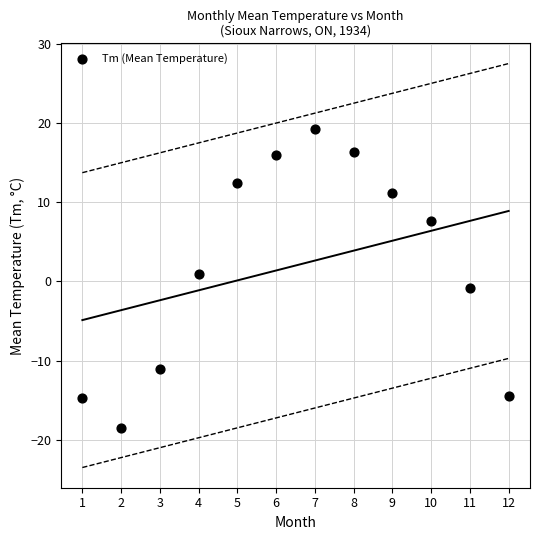

What is the average Y value?

2.0